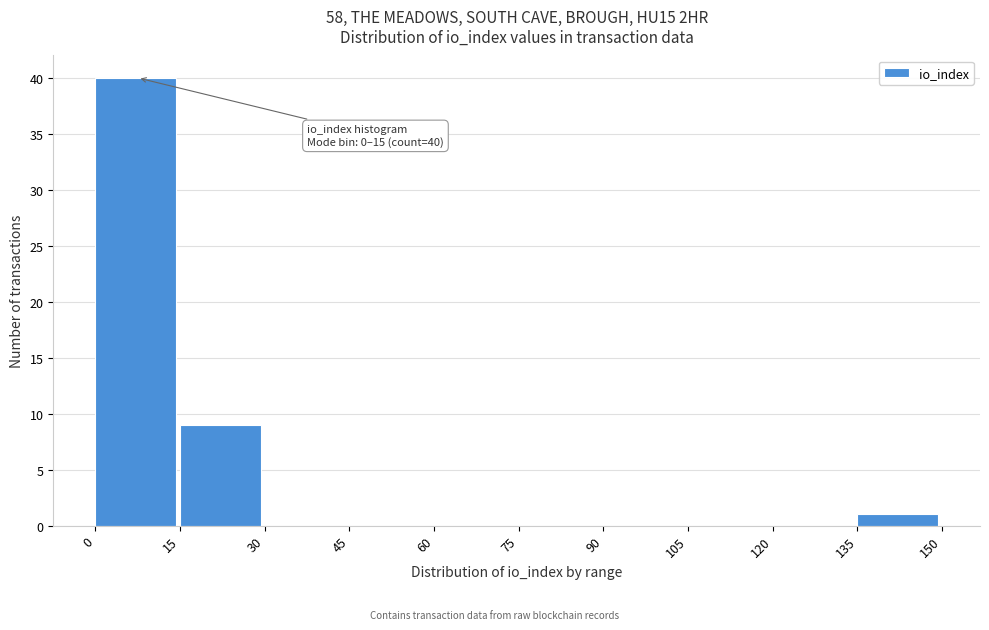

Which range on the x-axis has the tallest bar?

0 to 15